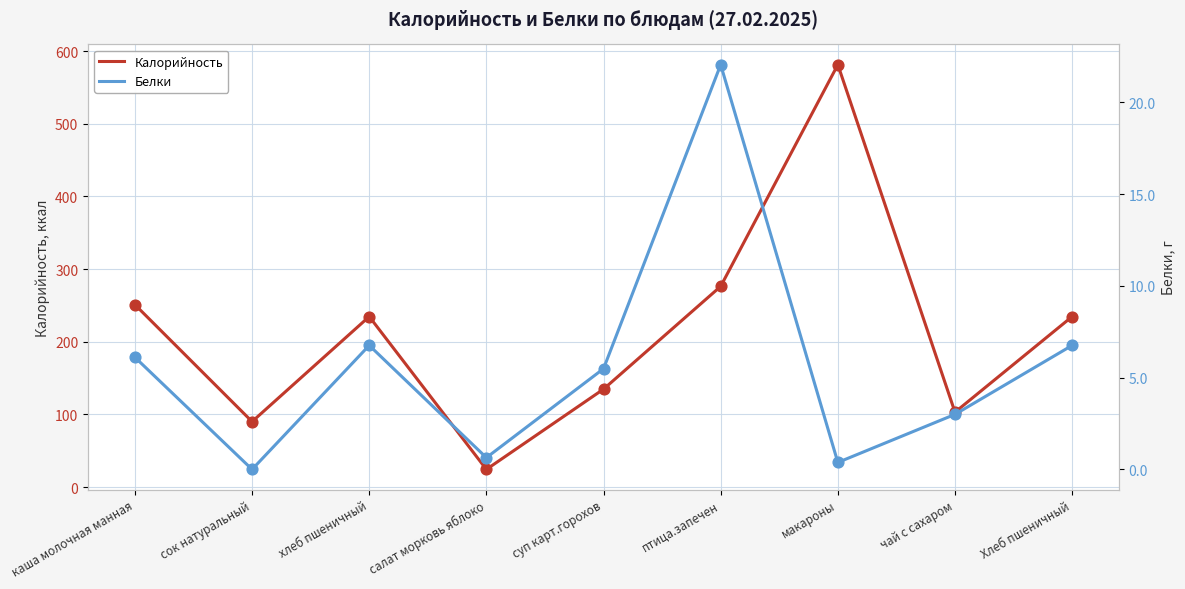

Which series has the largest total across all categories?

Калорийность